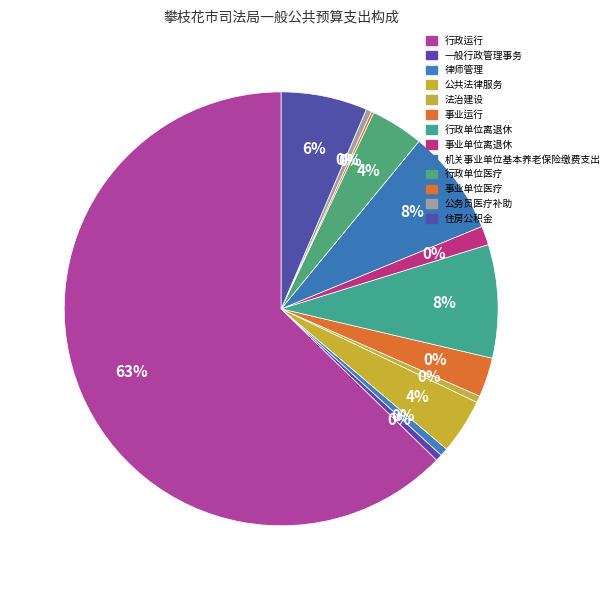

To the nearest percent, what is the difference between the largest and smallest slice percentages?

63%